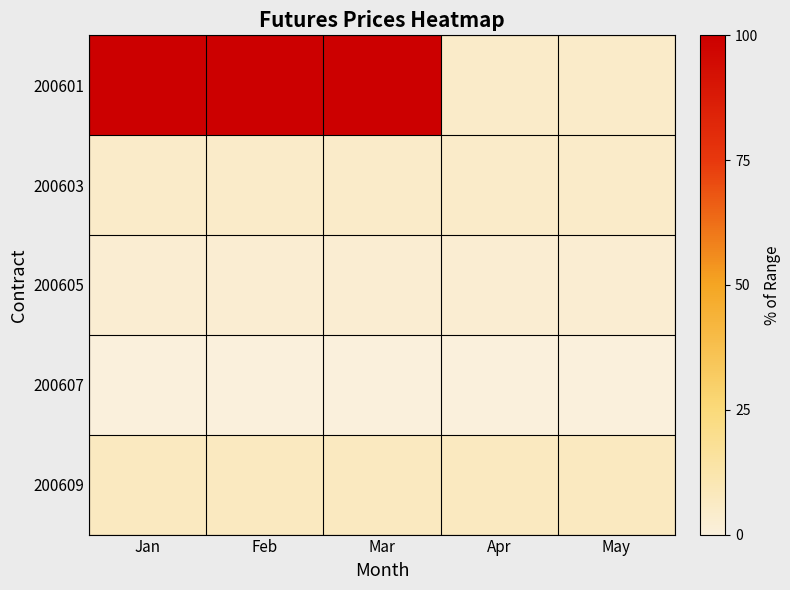

Which series has the widest spread of values?

200601